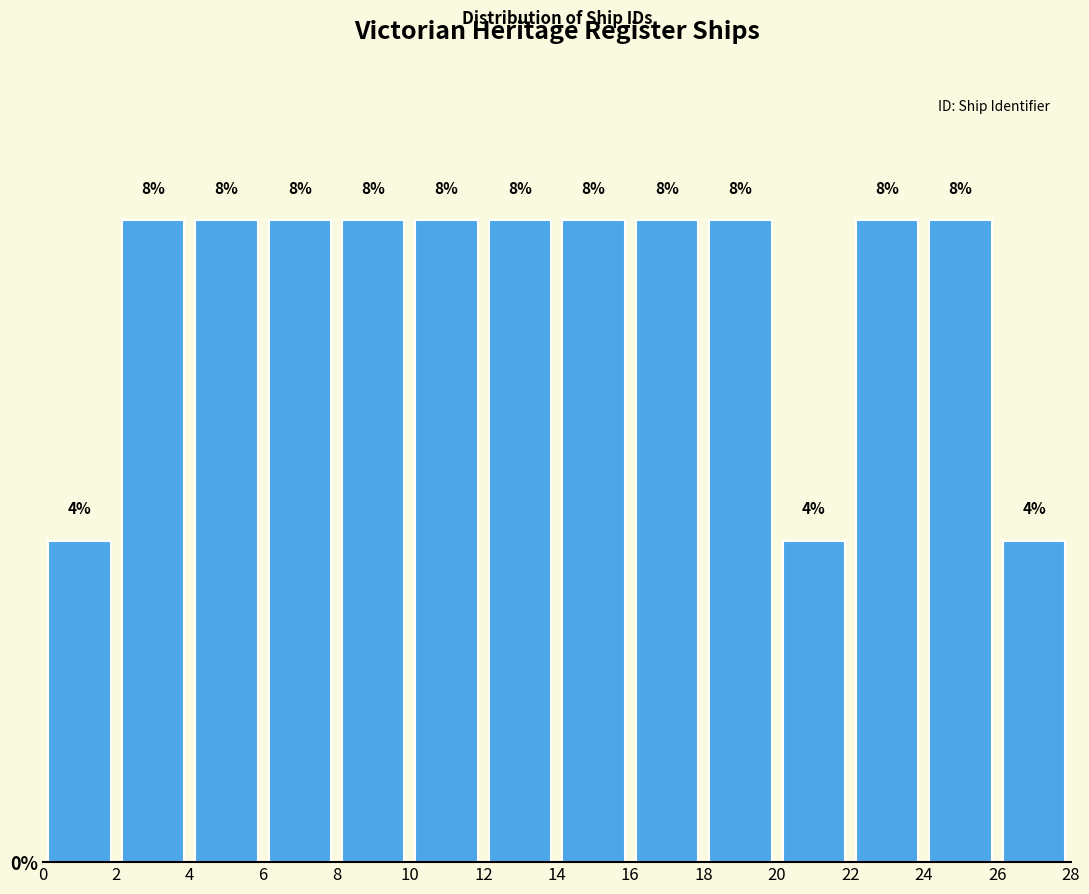

What is the height of the bar covering 12 to 14 on the x-axis?

8